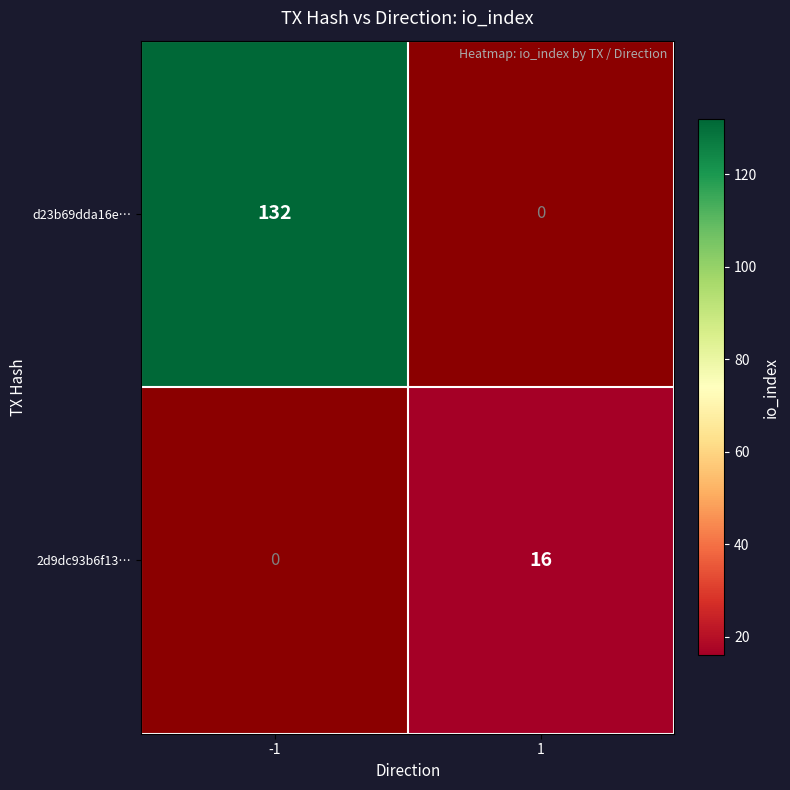

The d23b69dda16e… series shows 132 at -1. True or false?

True